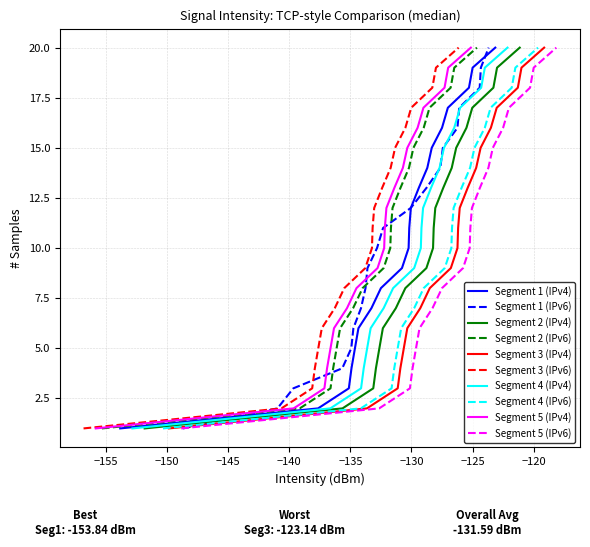

What is the total value across all series at 0?

-263.0